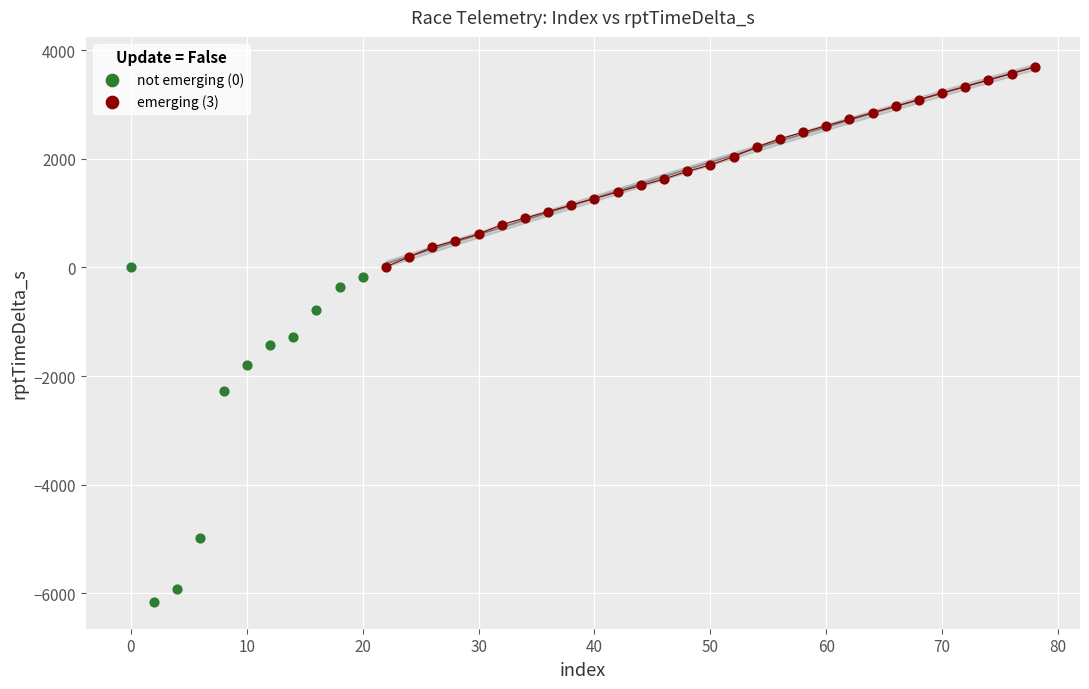

Which series contains the highest Y value?

emerging (3)